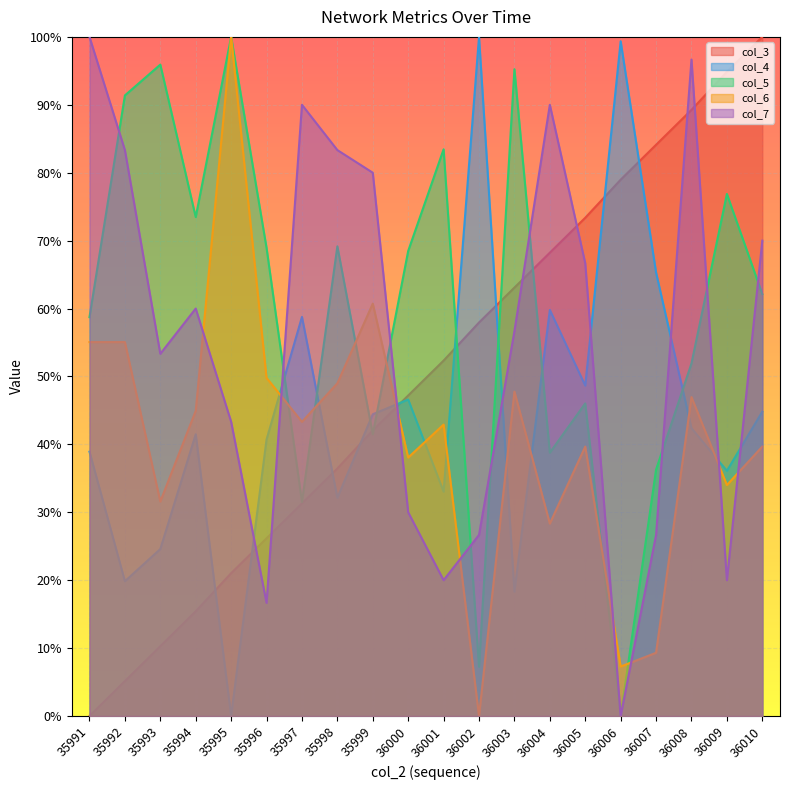

The value of col_4 at 35992 is 0.1. True or false?

False